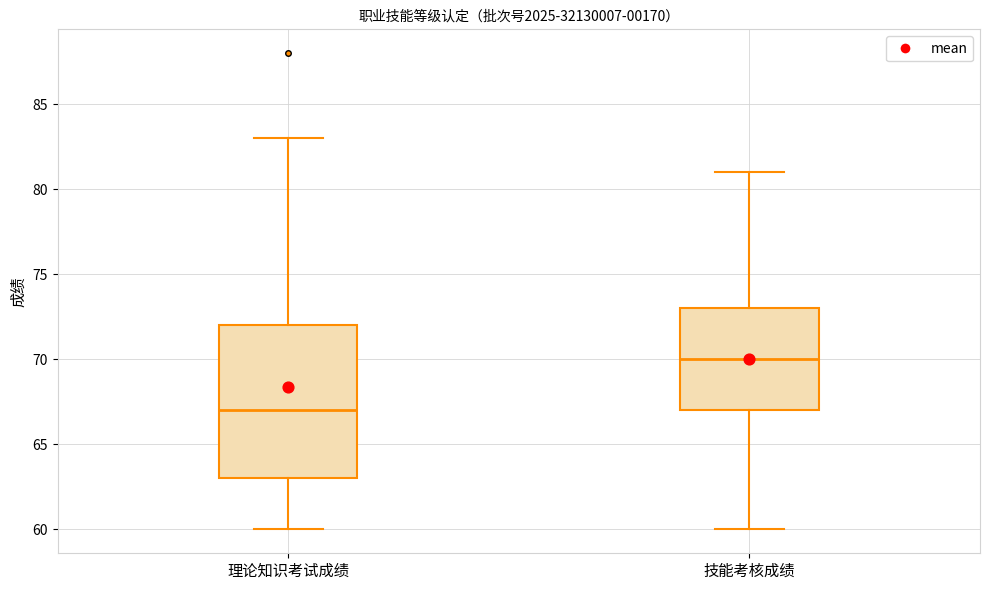

Reading left to right, transcribe this box plot: for each box, give where its median line is, the range the box spans, and where its two whiskers end, as read against the y-axis. The values are not printed on the chart, so give them approximately, as read against the axis.

理论知识考试成绩: median 67, box 63 to 72, whiskers 60 to 83
技能考核成绩: median 70, box 67 to 73, whiskers 60 to 81